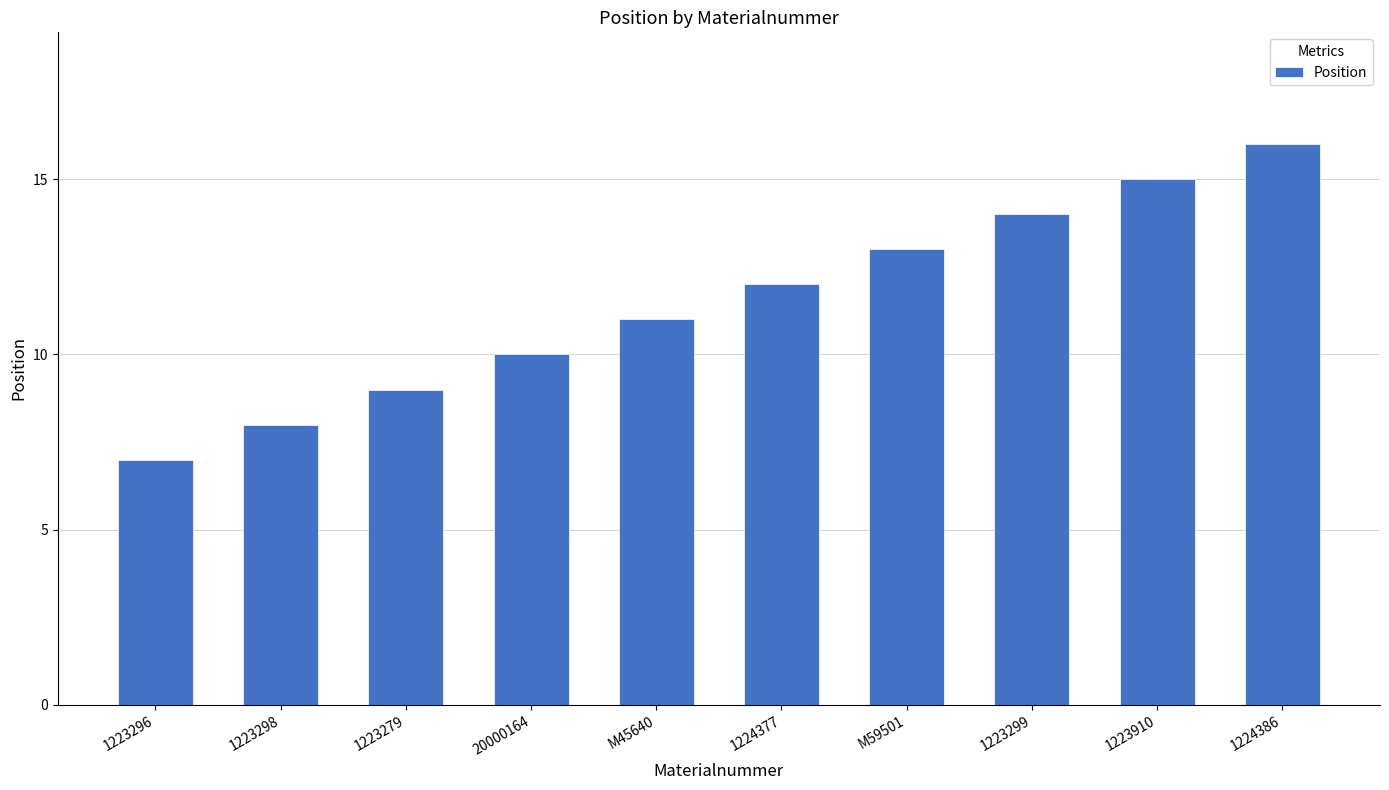

At which label is the value closest to 11?

M45640